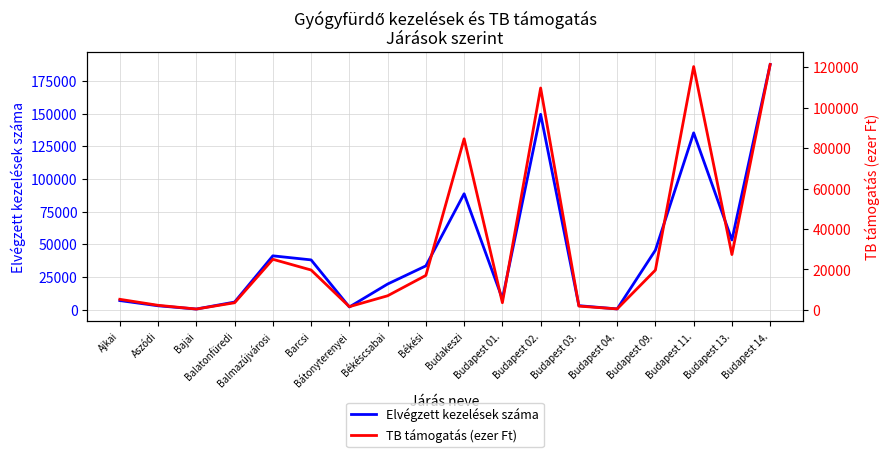

The value of Elvégzett kezelések száma at Balmazújvárosi is 41254.0. True or false?

True